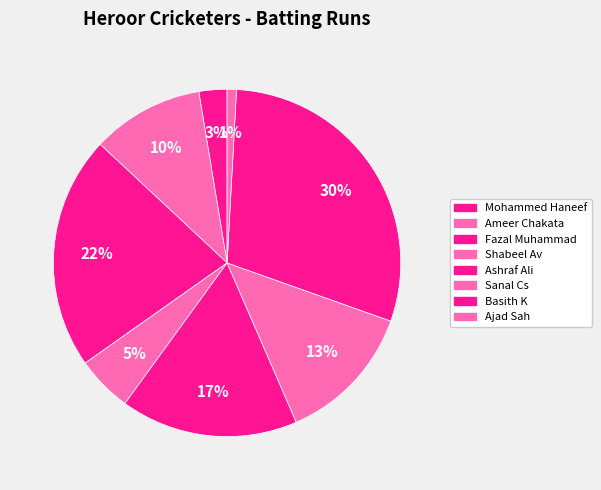

To the nearest percent, what is the average slice percentage?

12%